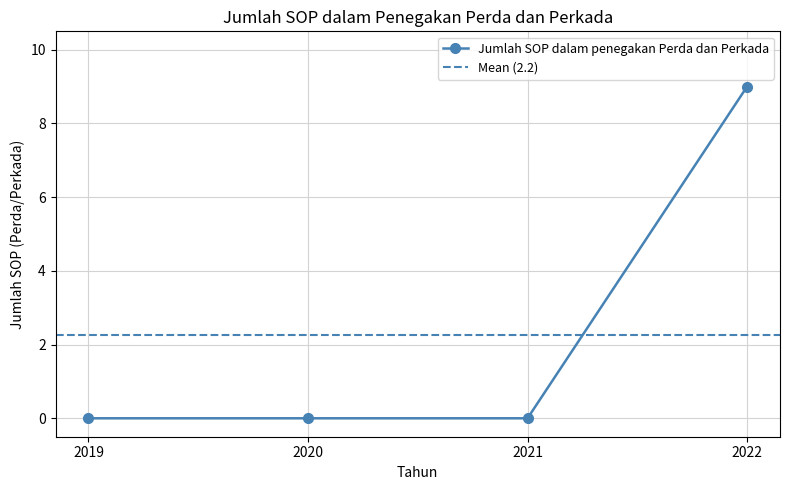

How many values exceed 0?

1